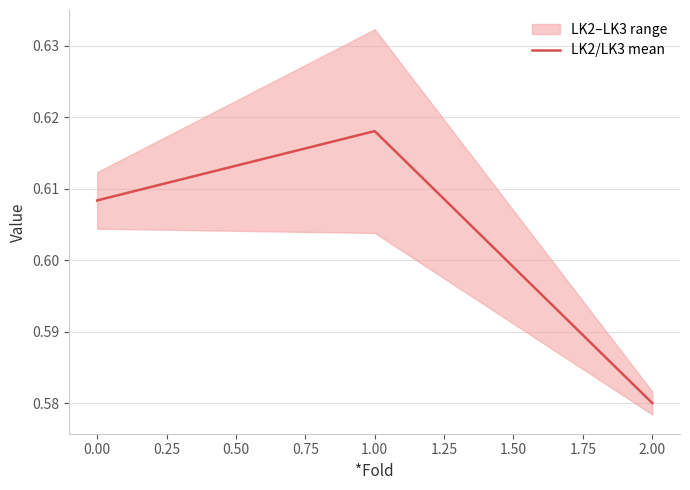

How many lines are shown in the chart?

1